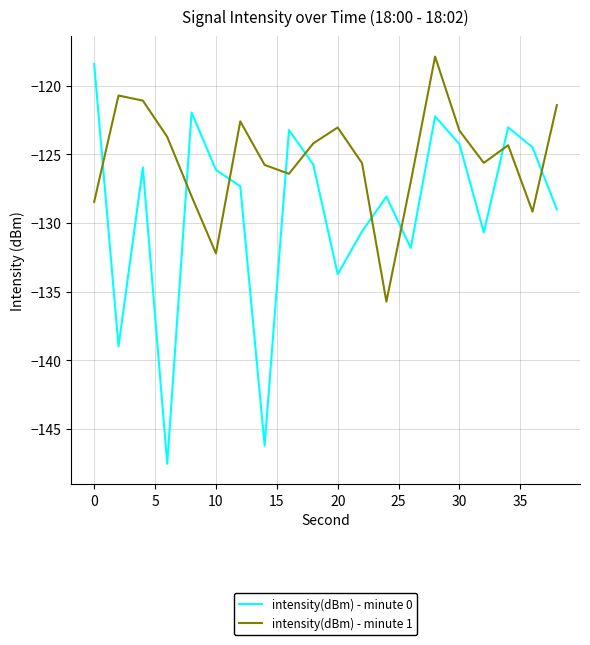

What is the lowest value of the intensity(dBm) - minute 0 series?

-147.5